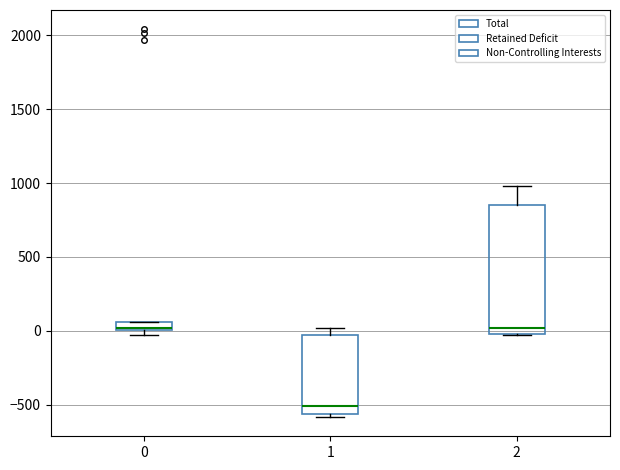

Which box's median line is the lowest?

1